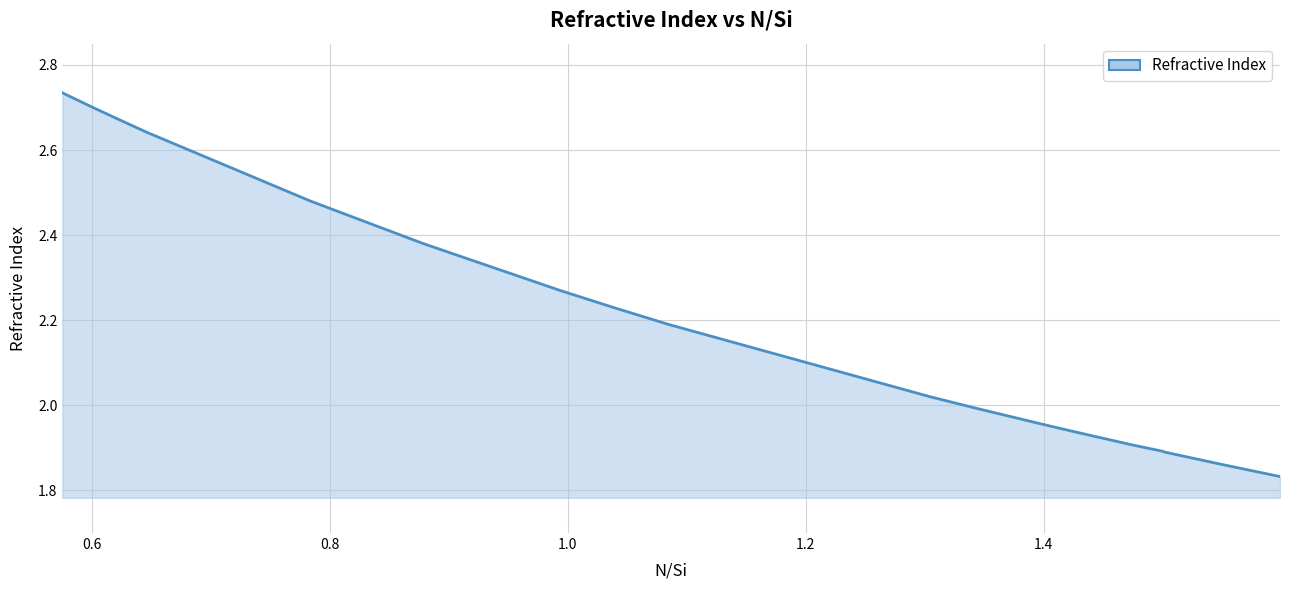

Rank the categories by value from lowest to highest.

1.5984, 1.5893, 1.5487, 1.5124, 1.5049, 1.5019, 1.5014, 1.4997, 1.4761, 1.4748, 1.4593, 1.445, 1.4328, 1.4266, 1.4244, 1.4156, 1.4074, 1.3966, 1.3432, 1.3407, 1.307, 1.3048, 1.085, 1.0385, 0.9937, 0.8789, 0.784, 0.6479, 0.6382, 0.6156, 0.6046, 0.594, 0.589, 0.5755